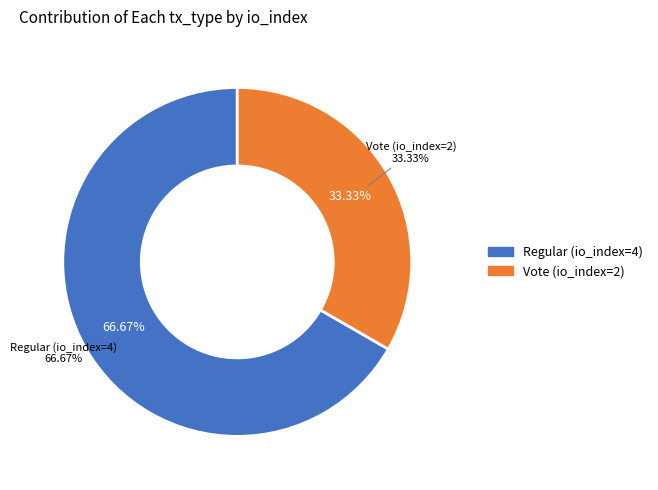

To the nearest percent, what portion does Vote (io_index=2) represent?

33%